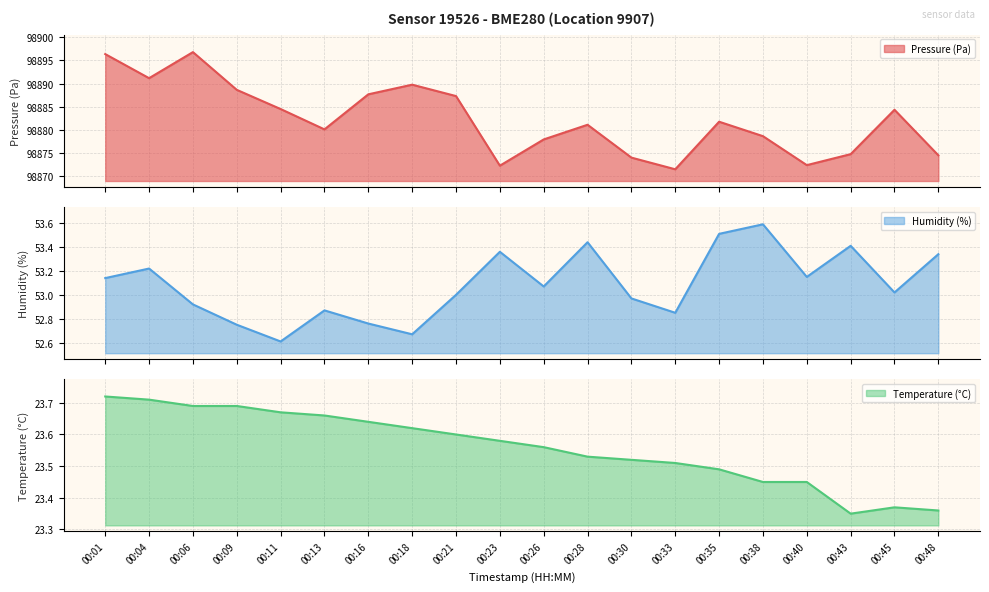

What is the value of the pressure point at the 17th from the left?

98872.3